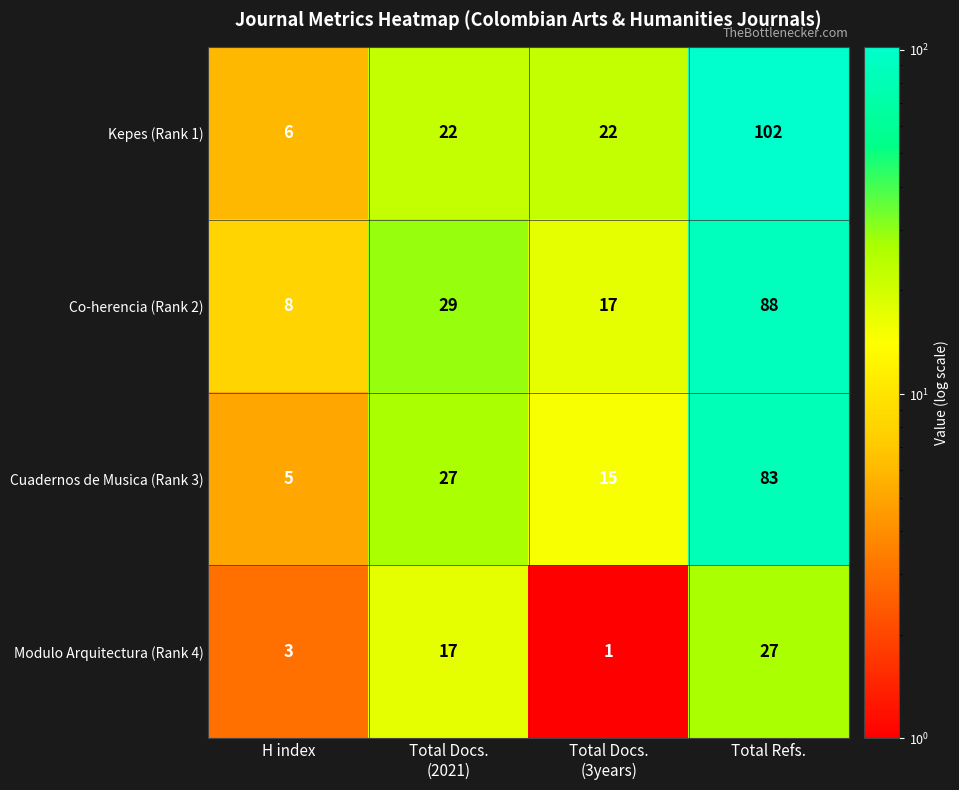

Which series has the widest spread of values?

Kepes (Rank 1)